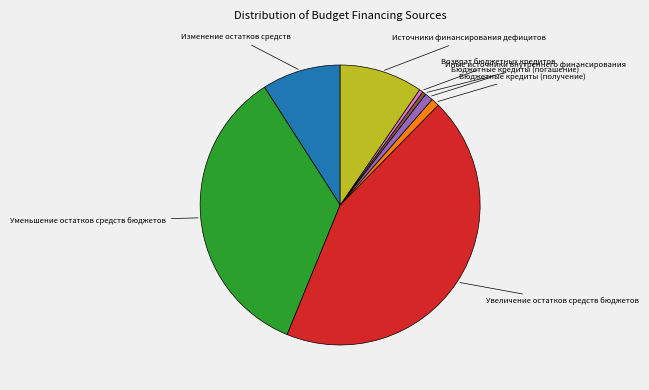

Is there any slice that represents more than half of the pie?

No